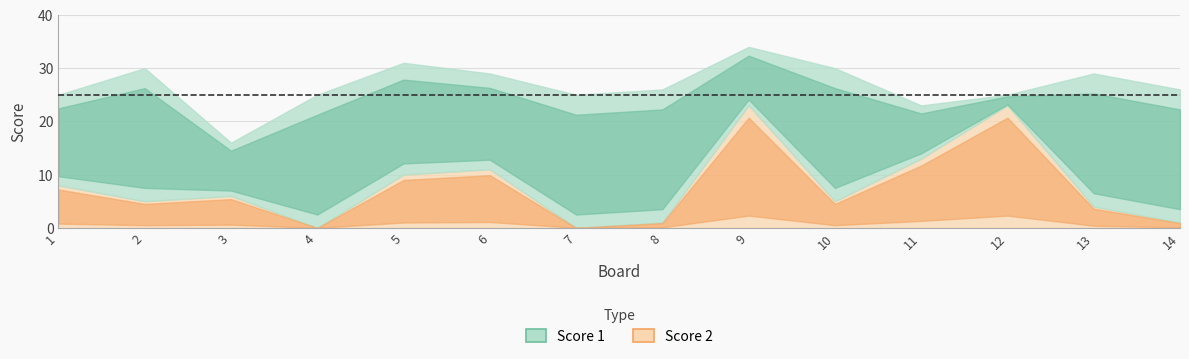

What is the average value of the Score 1 series?

19